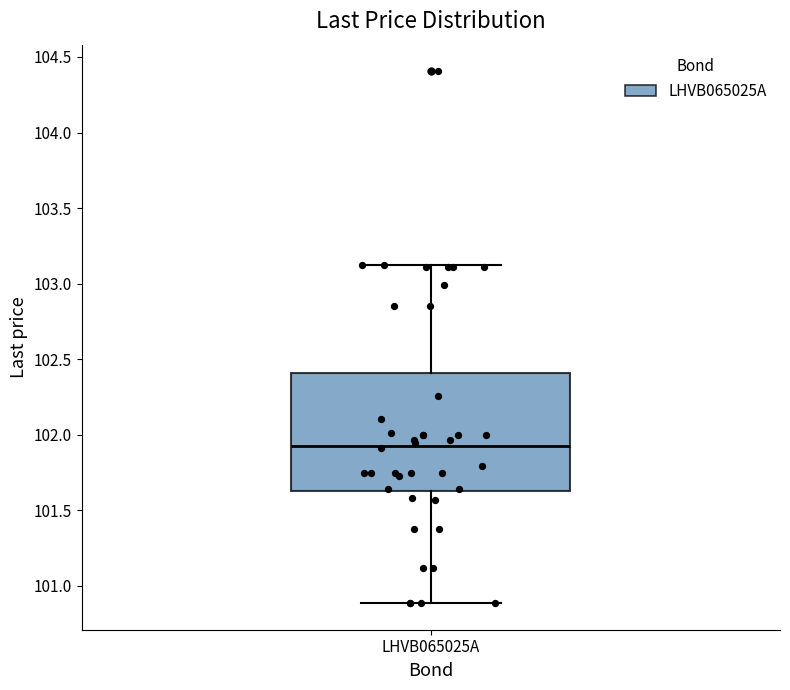

Transcribe this box plot: give where the median line is, the range the box spans, and where the two whiskers end, as read against the y-axis. The values are not printed on the chart, so give them approximately, as read against the axis.

median 101.95, box 101.60 to 102.40, whiskers 100.90 to 103.10